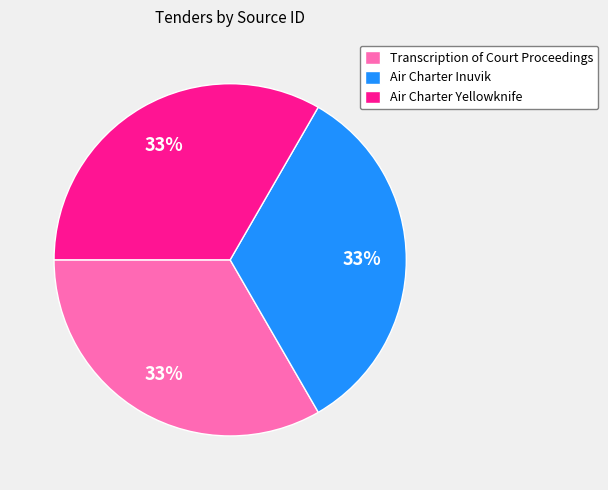

The Air Charter Inuvik slice represents 33% of the pie. True or false?

True